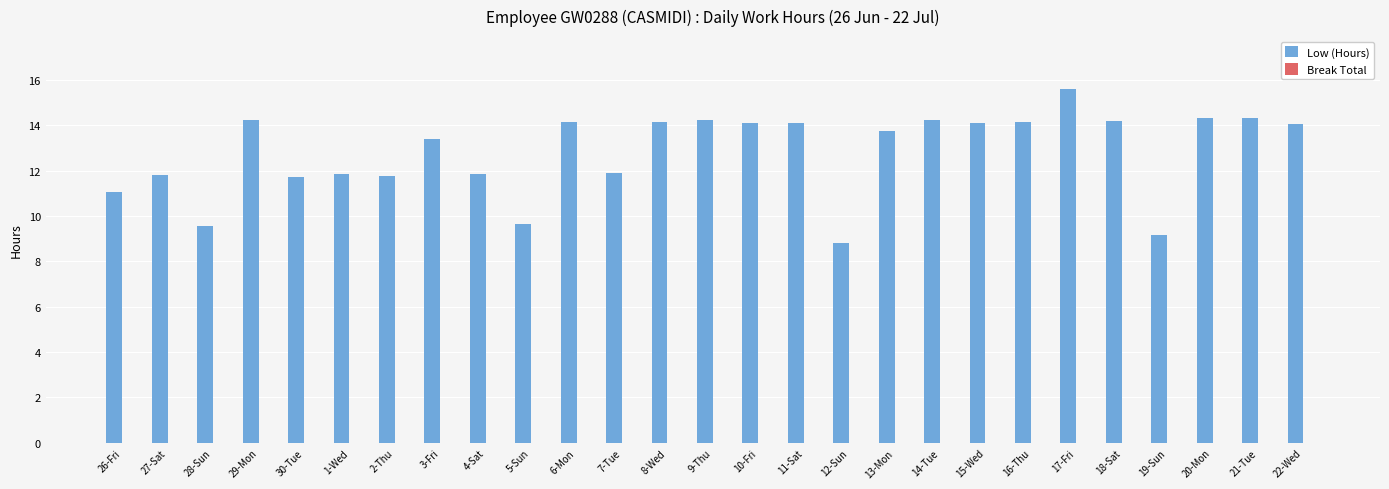

What is the value of the 5th bar from the left?

11.7